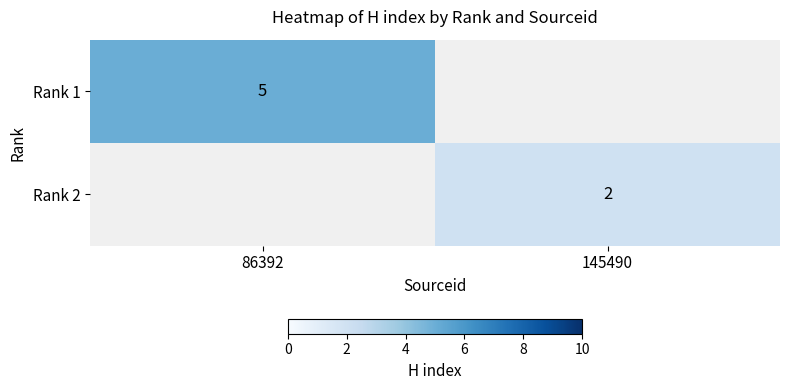

Count the number of data series in this chart.

2